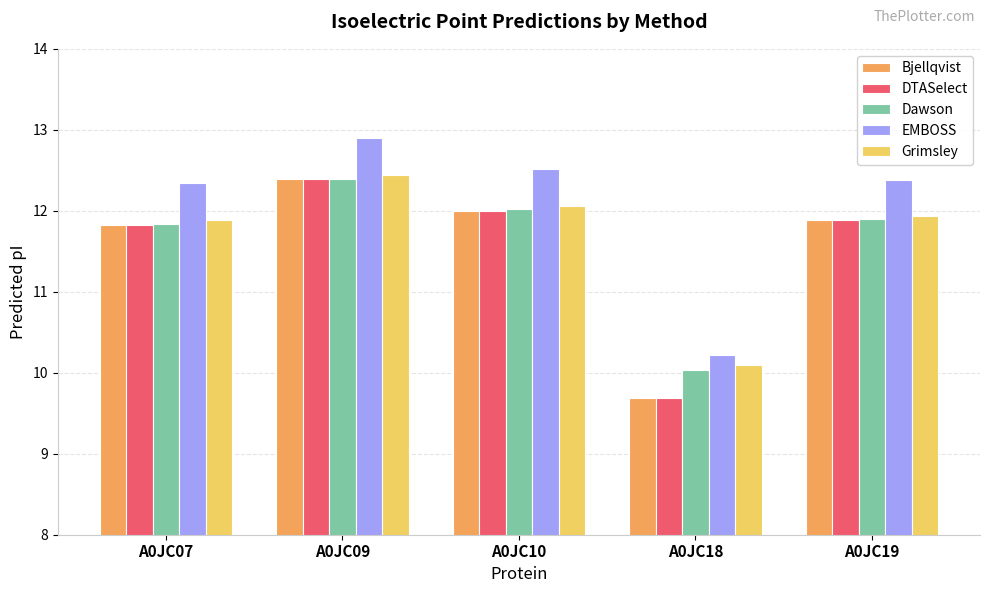

What is the total value across all series at A0JC10?

60.6